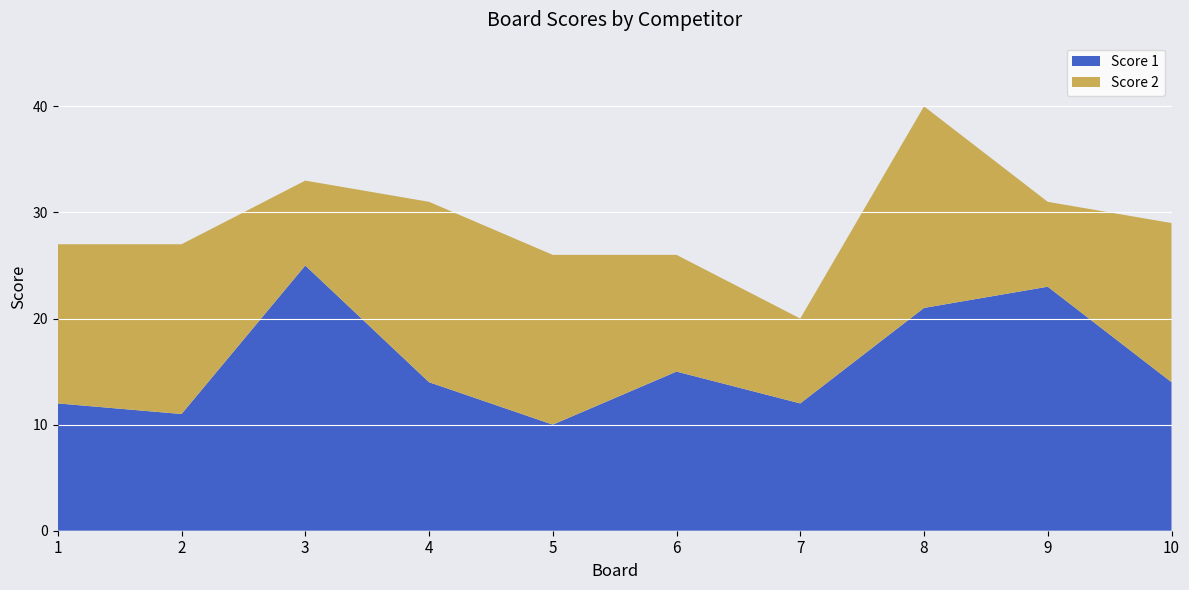

Reading left to right, transcribe all the data shown in this chart.

Score 1: 12	11	25	14	10	15	12	21	23	14
Score 2: 15	16	8	17	16	11	8	19	8	15